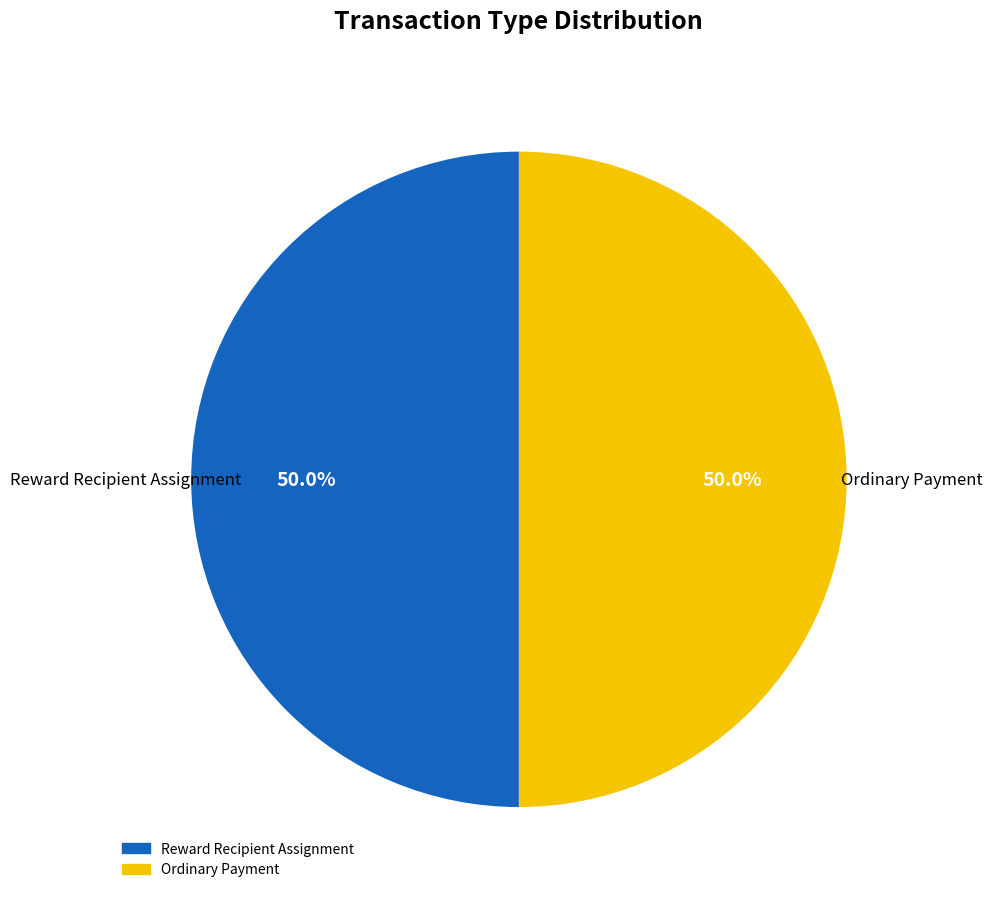

How much of the chart is everything except Reward Recipient Assignment?

50.0%